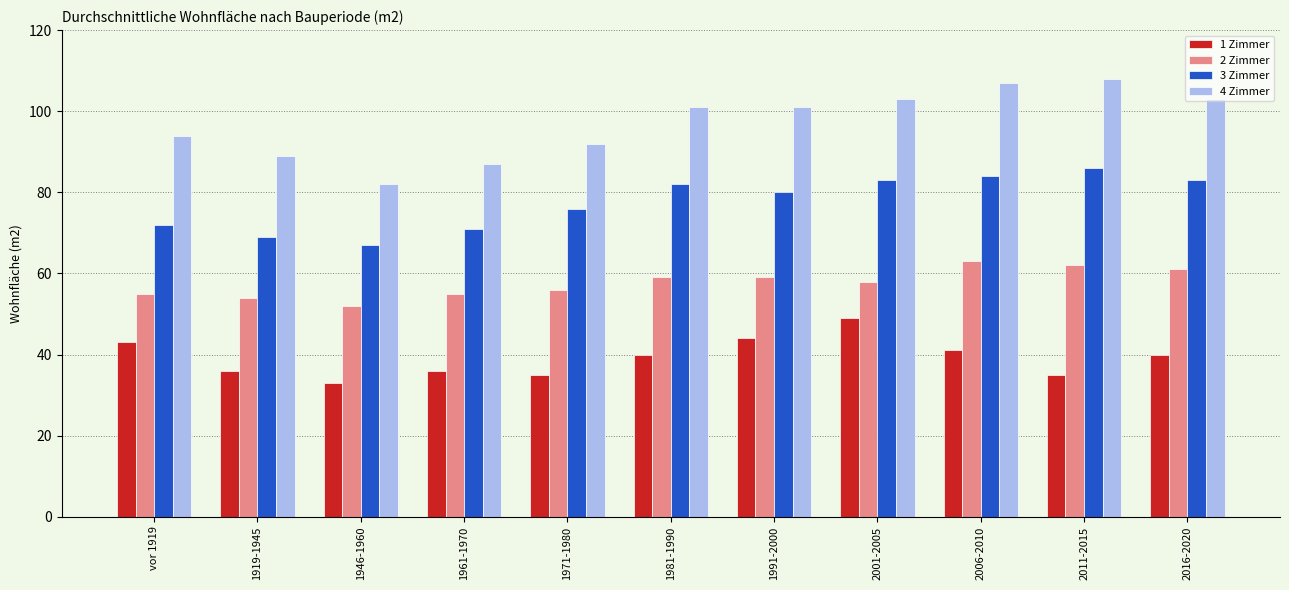

What is the total value across all series at 1946-1960?

234